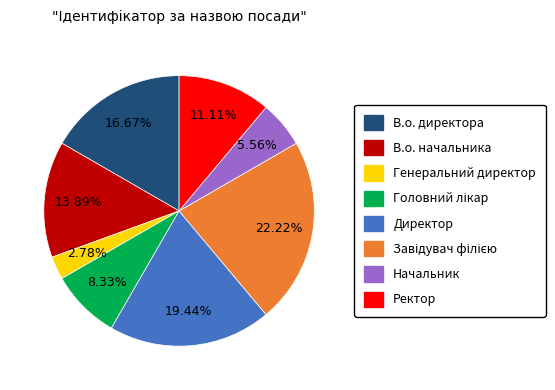

Which category has the smallest portion of the pie?

Генеральний директор